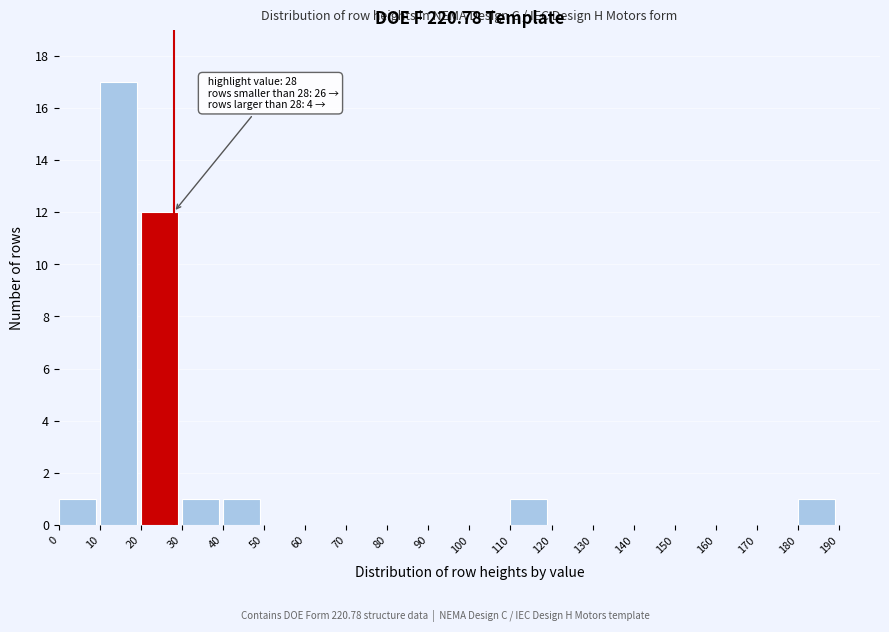

Over which range of the x-axis is the bar tallest?

10 to 20